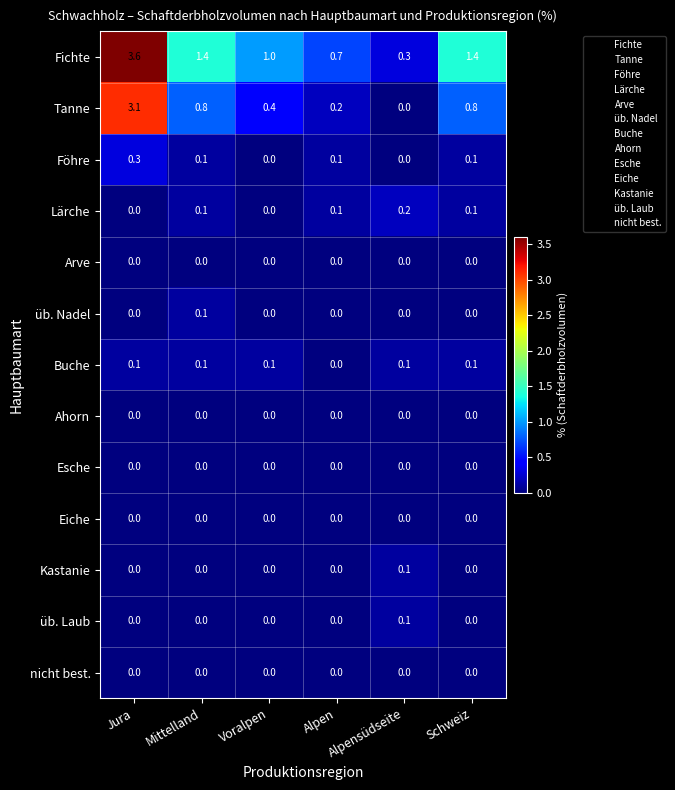

Is it true that Lärche equals 0.0 at Jura?

True